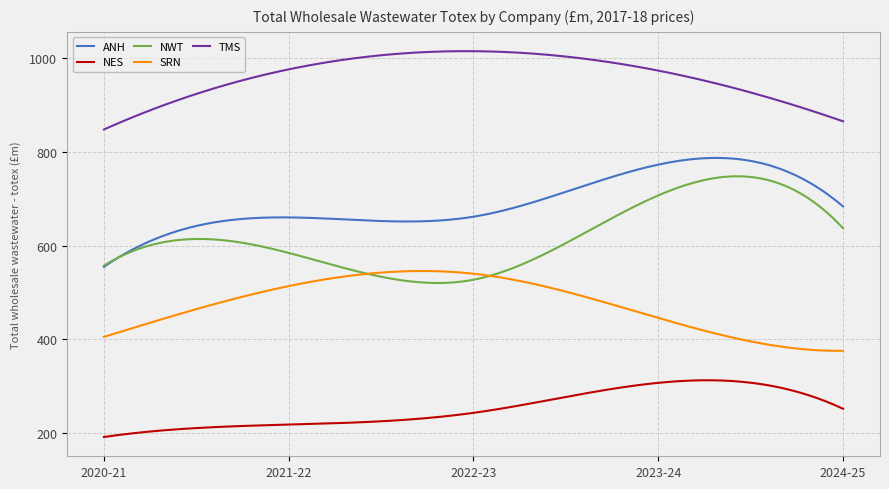

Count the number of categories in the chart.

300